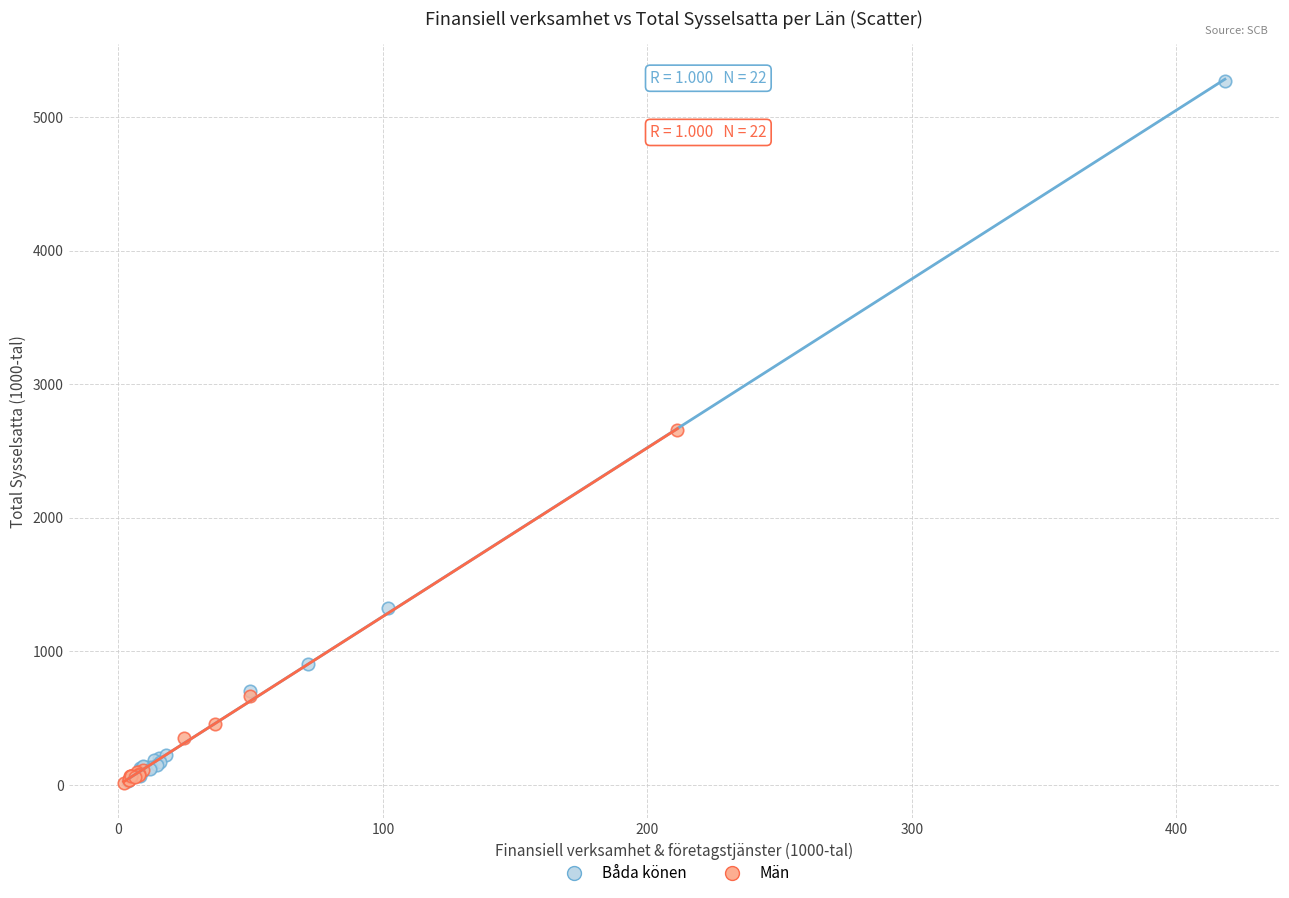

Which series contains the highest Y value?

Båda könen